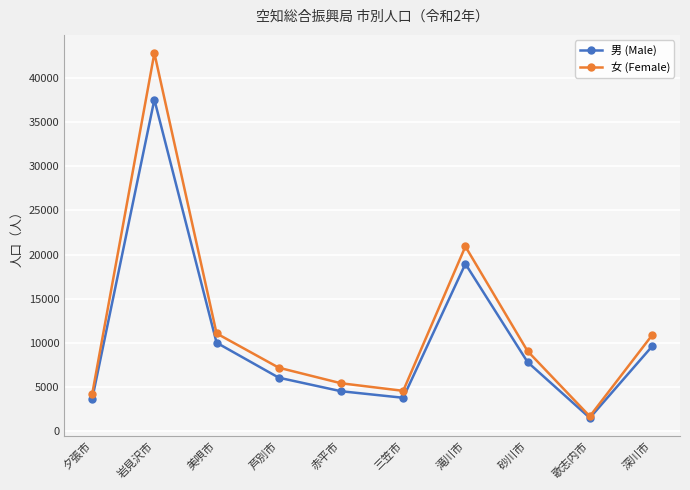

At which category does 女 (Female) reach its first local peak?

岩見沢市